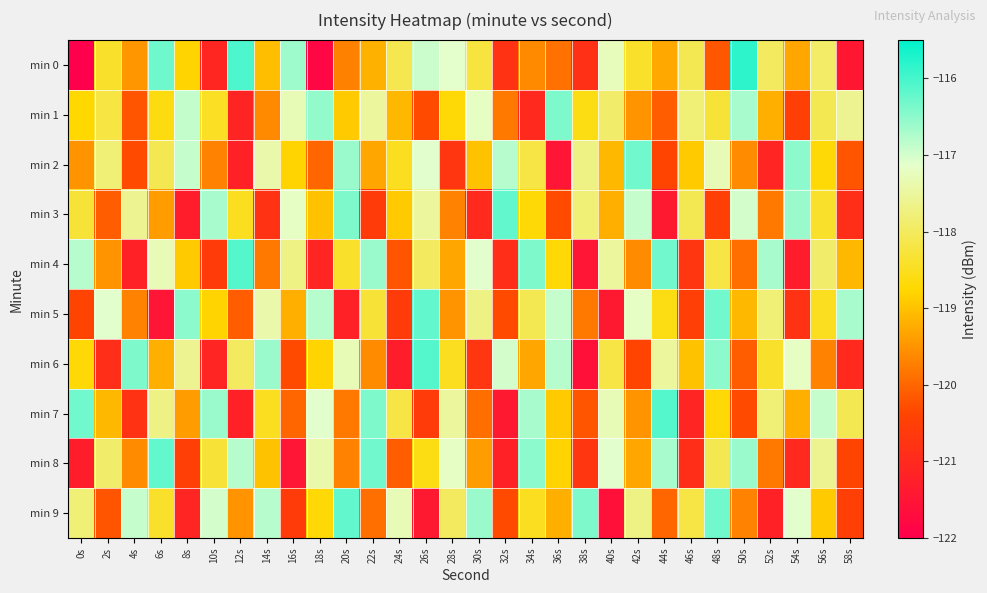

Count the number of data series in this chart.

10